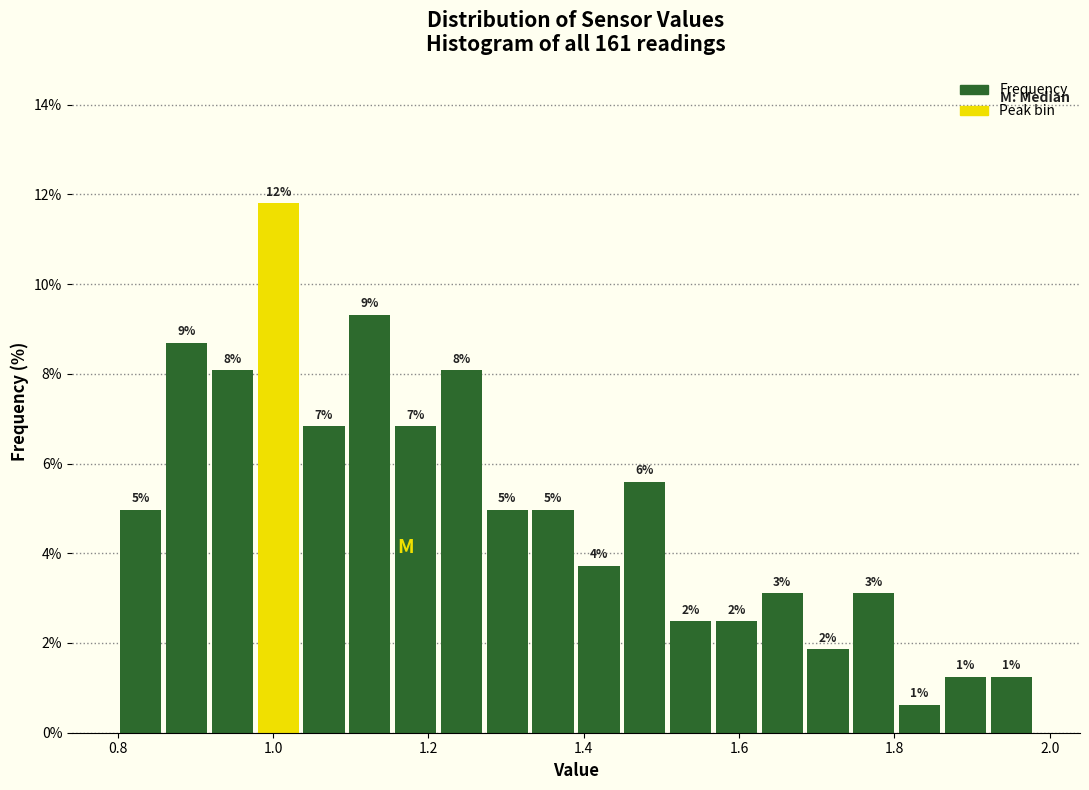

Around what value on the x-axis is the tallest bar? Give the approximate position of its centre, as read against the axis.

1.00